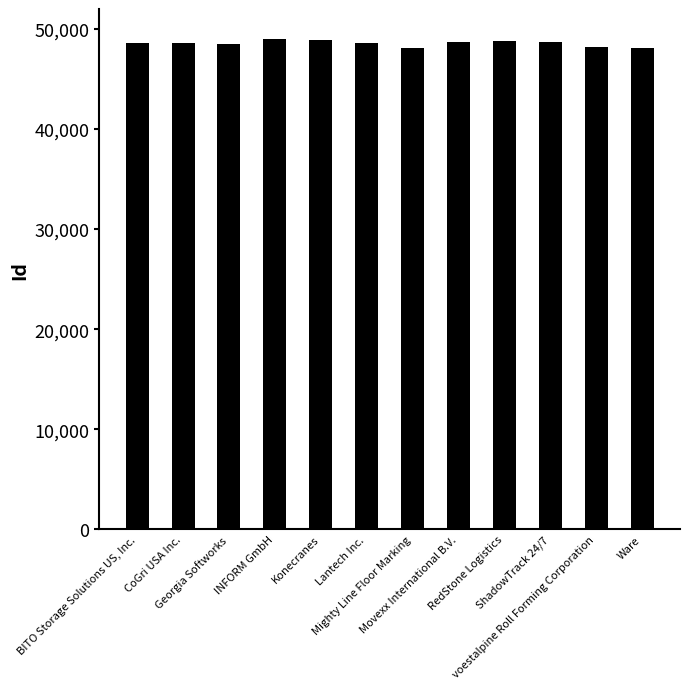

What is the change in value from Georgia Softworks to Lantech Inc.?

+63